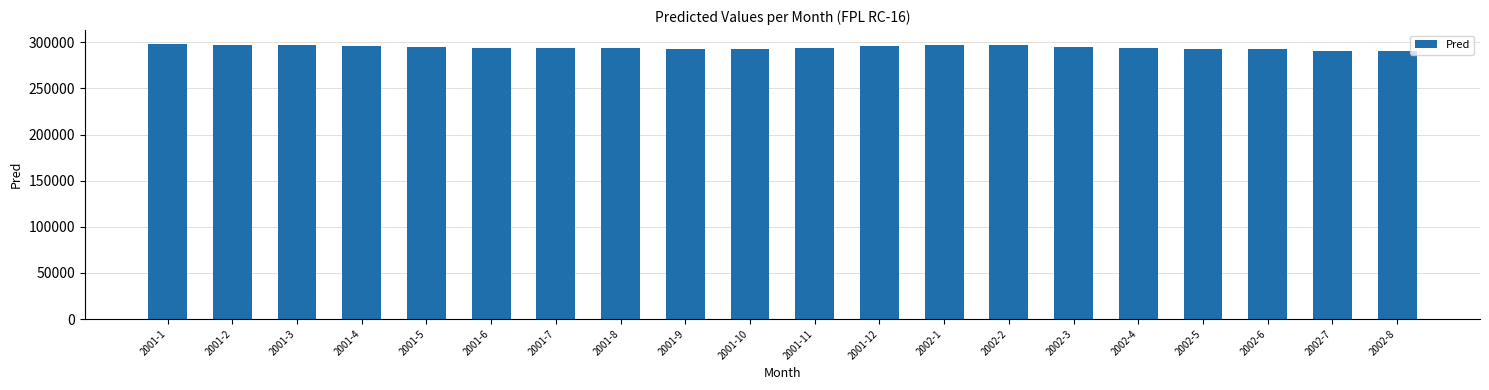

Is it true that the value at 2002-6 is 90801.3?

False